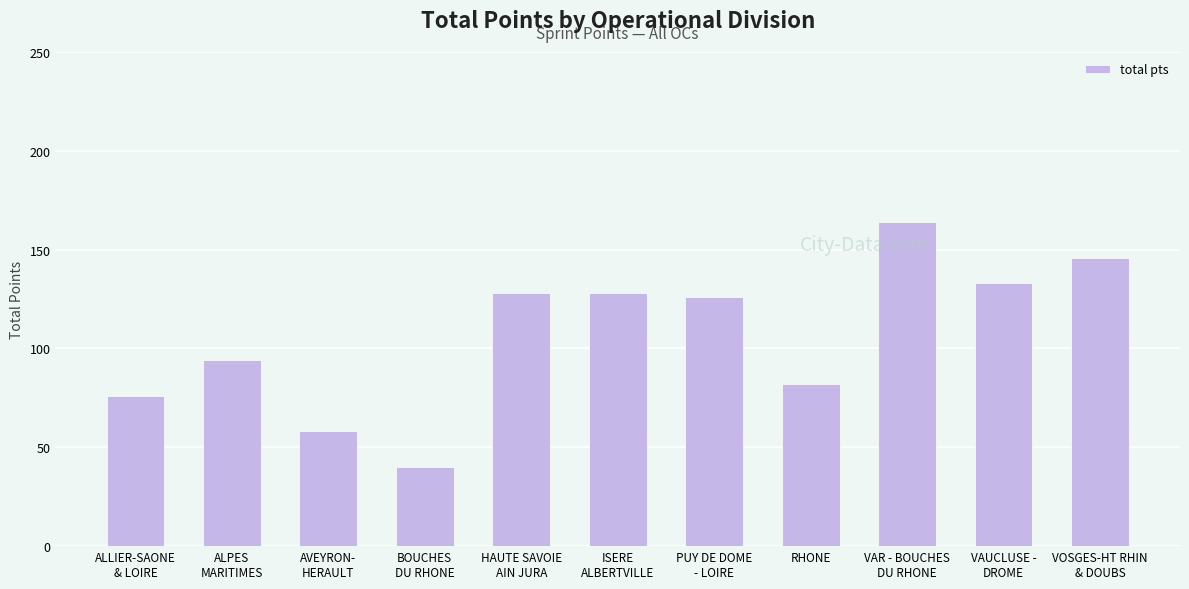

What is the label of the 7th bar from the left?

PUY DE DOME
- LOIRE